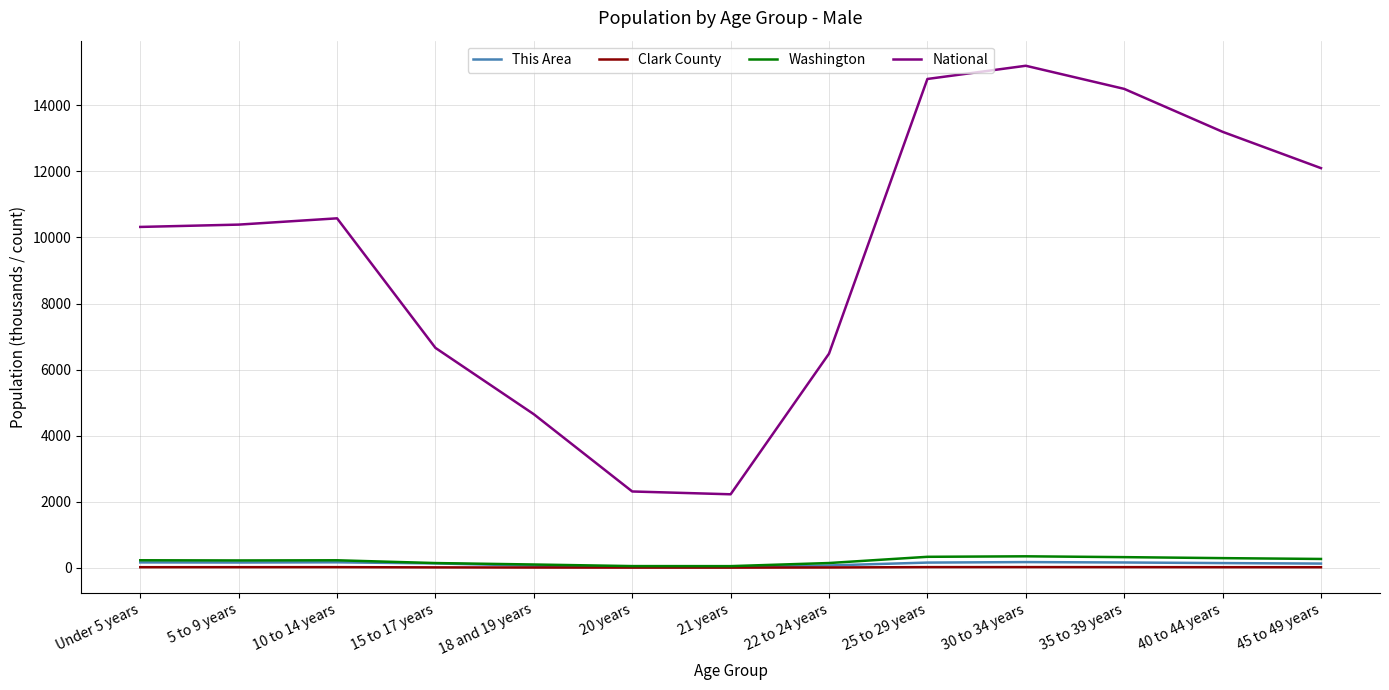

What is the greatest value displayed?

15200.0